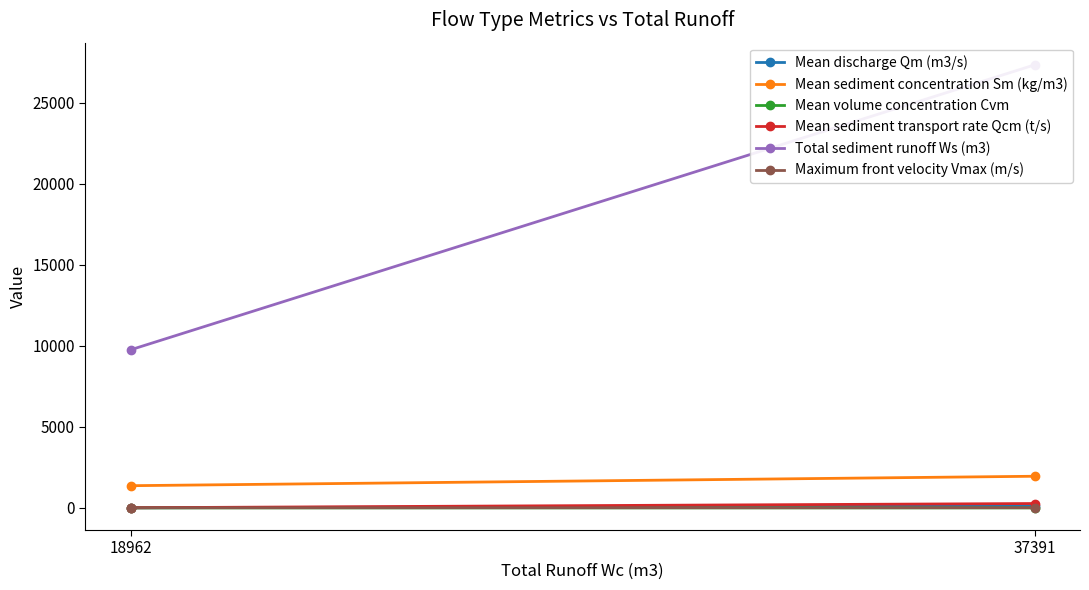

Which category has the highest value in the Maximum front velocity Vmax (m/s) series?

37391